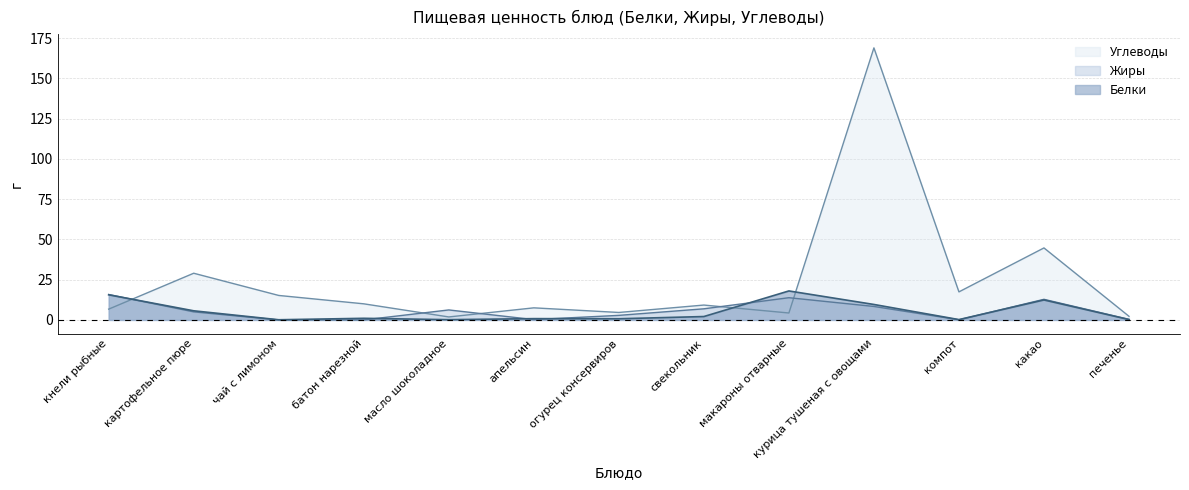

At which label is Углеводы closest to 85?

какао